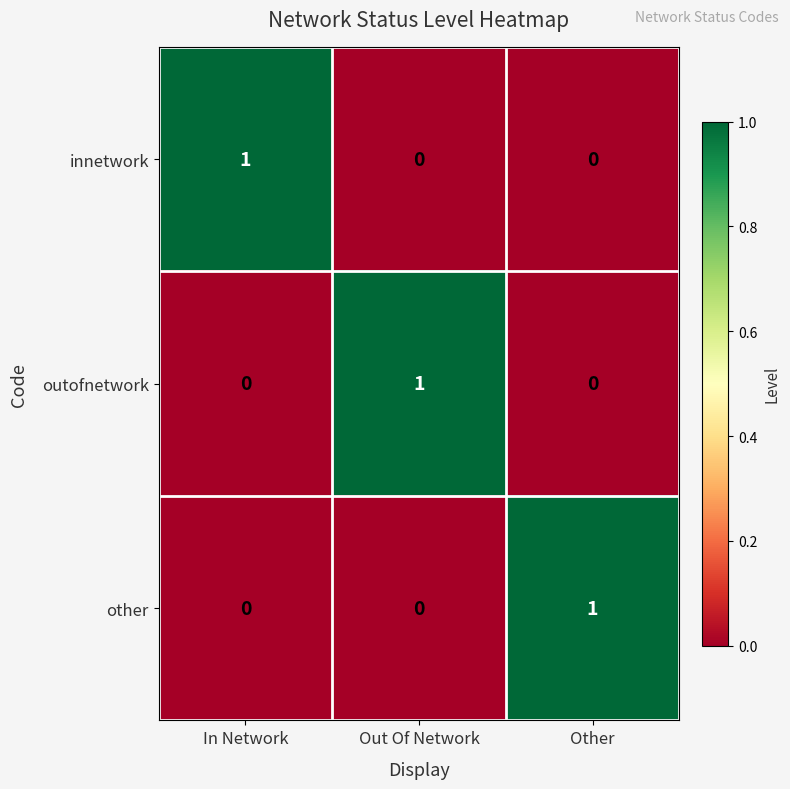

Count the number of data series in this chart.

3